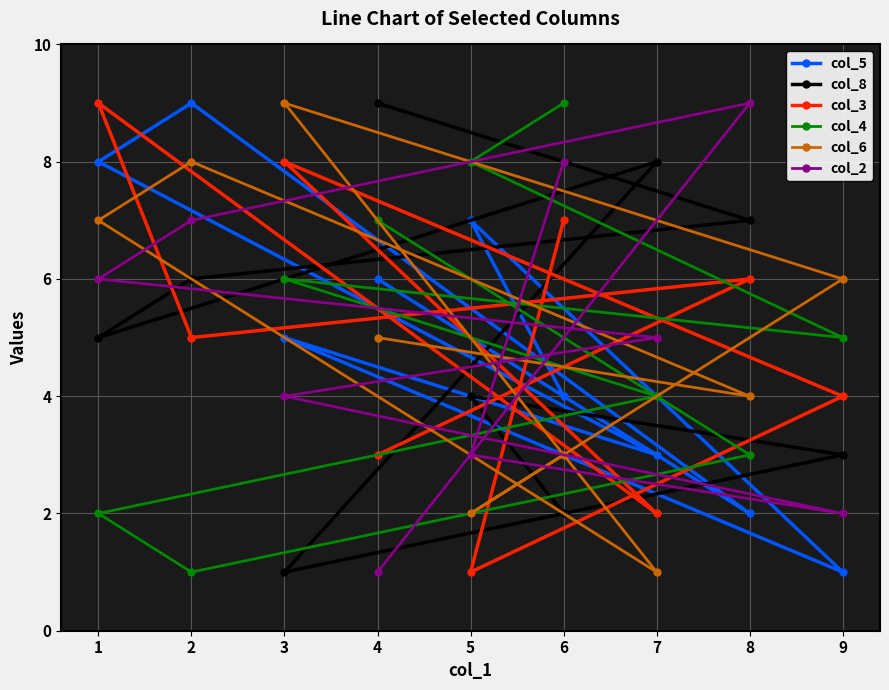

Between 9 and 1, which series saw the biggest shift?

col_5